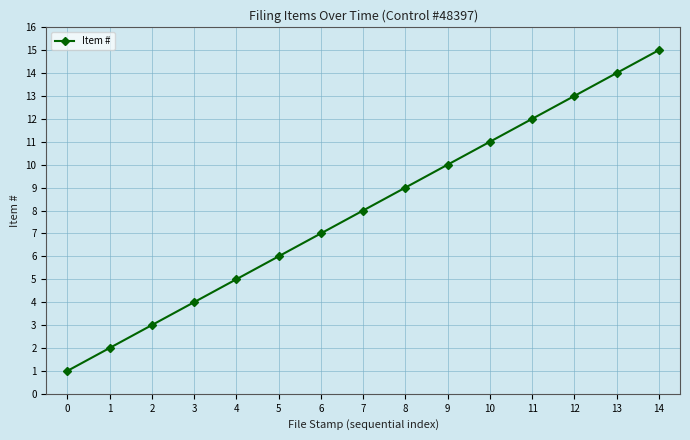

Which category has the highest value across all series?

14